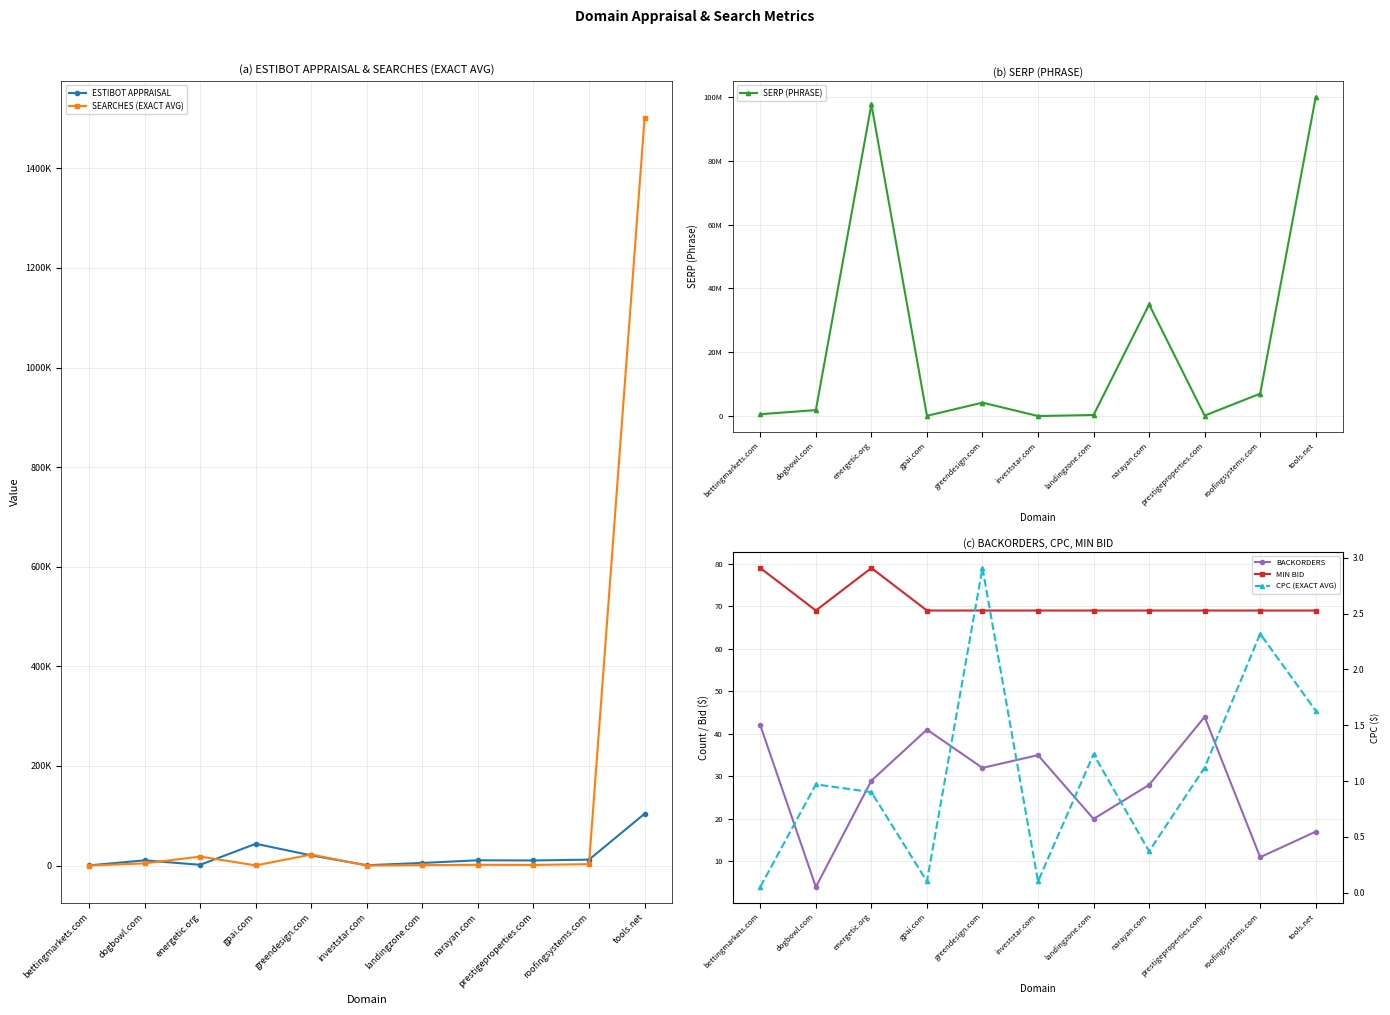

Is this an area chart (filled region under the line)?

No